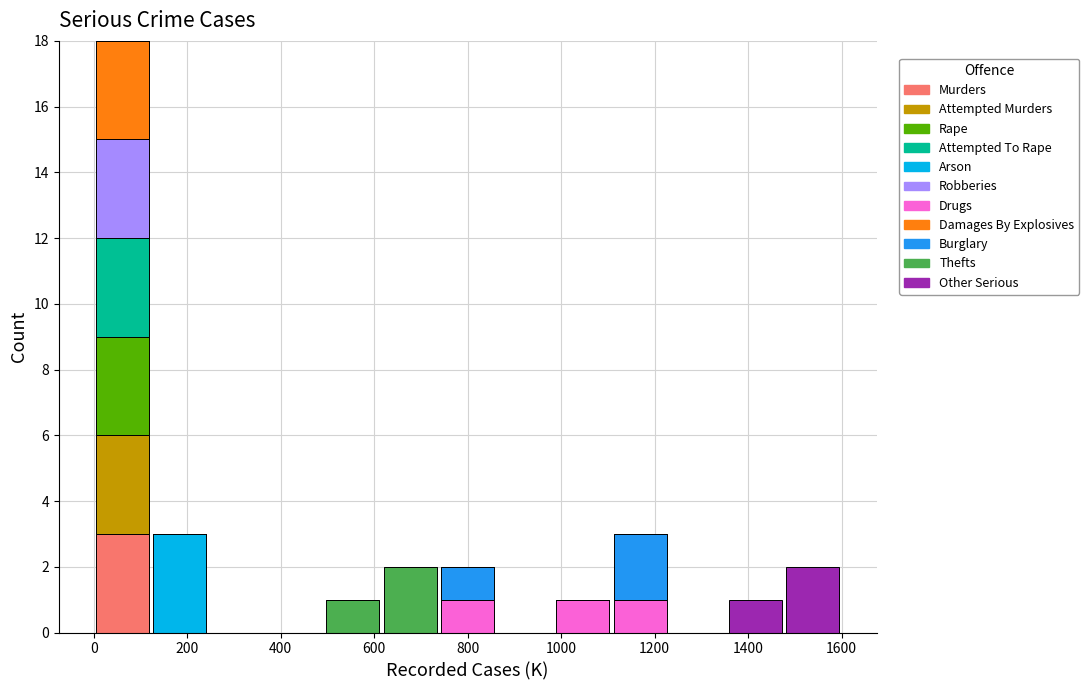

Reading left to right, transcribe this chart: for each stacked bar, give the range it covers on the x-axis and its total height. Neither the bar edges nor the heights are printed on the chart, so give them approximately, as read against the axes.

0 to 120: 18
120 to 240: 3
240 to 360: 0
360 to 500: 0
500 to 620: 1
620 to 740: 2
740 to 860: 2
860 to 980: 0
980 to 1100: 1
1100 to 1240: 3
1240 to 1360: 0
1360 to 1480: 1
1480 to 1600: 2